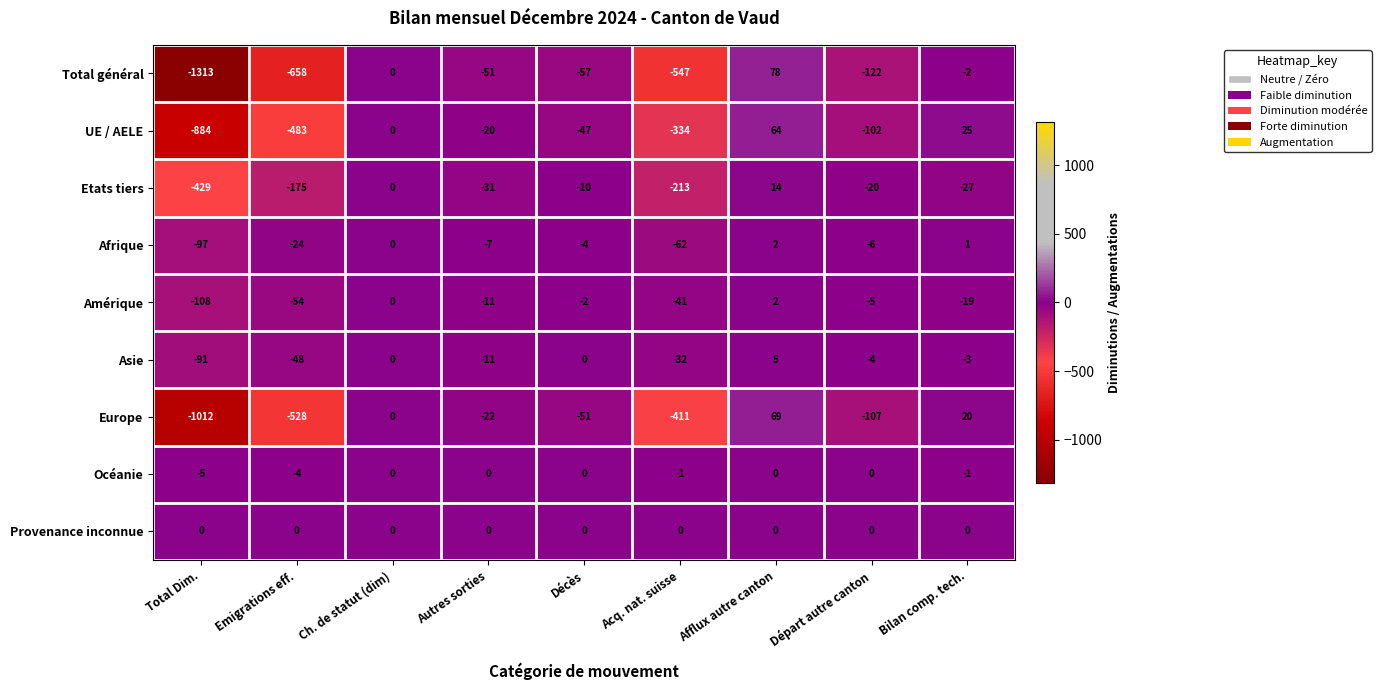

Between Ch. de statut (dim) and Afflux autre canton, which series saw the biggest shift?

Total général